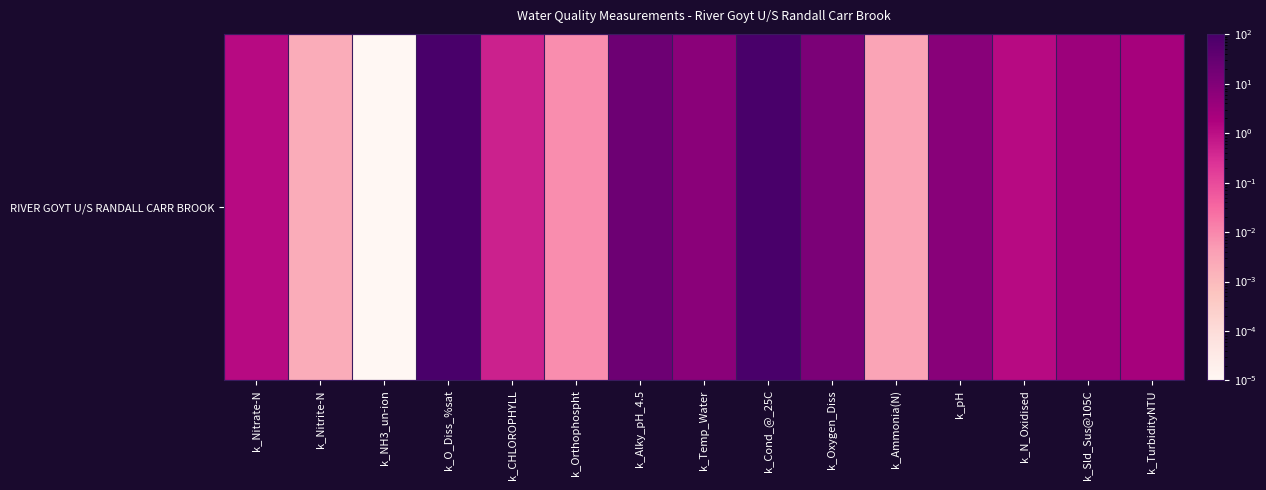

What is the approximate value at k_TurbidityNTU?

2.4